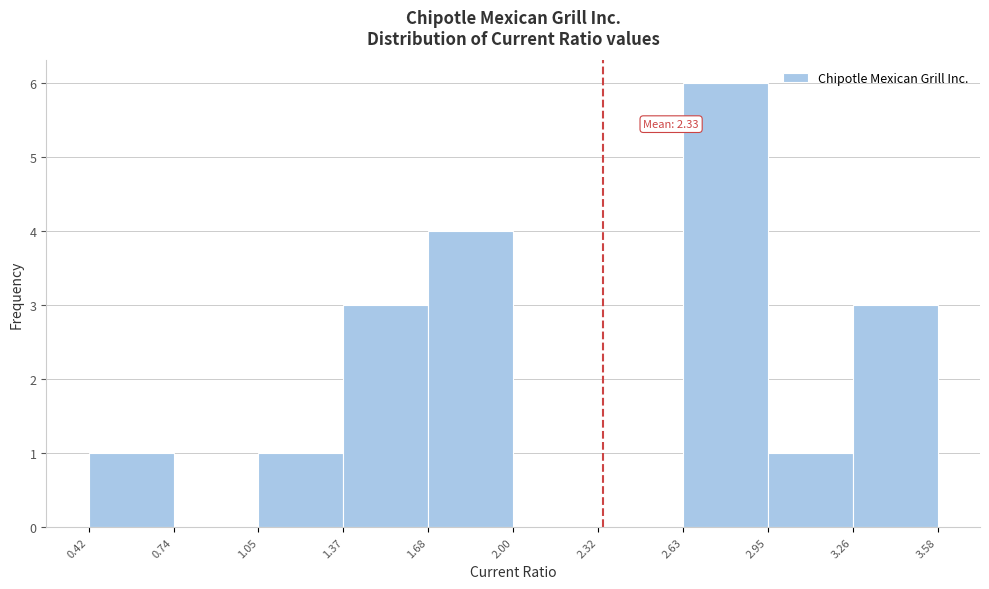

Which range on the x-axis has the tallest bar?

2.63 to 2.95